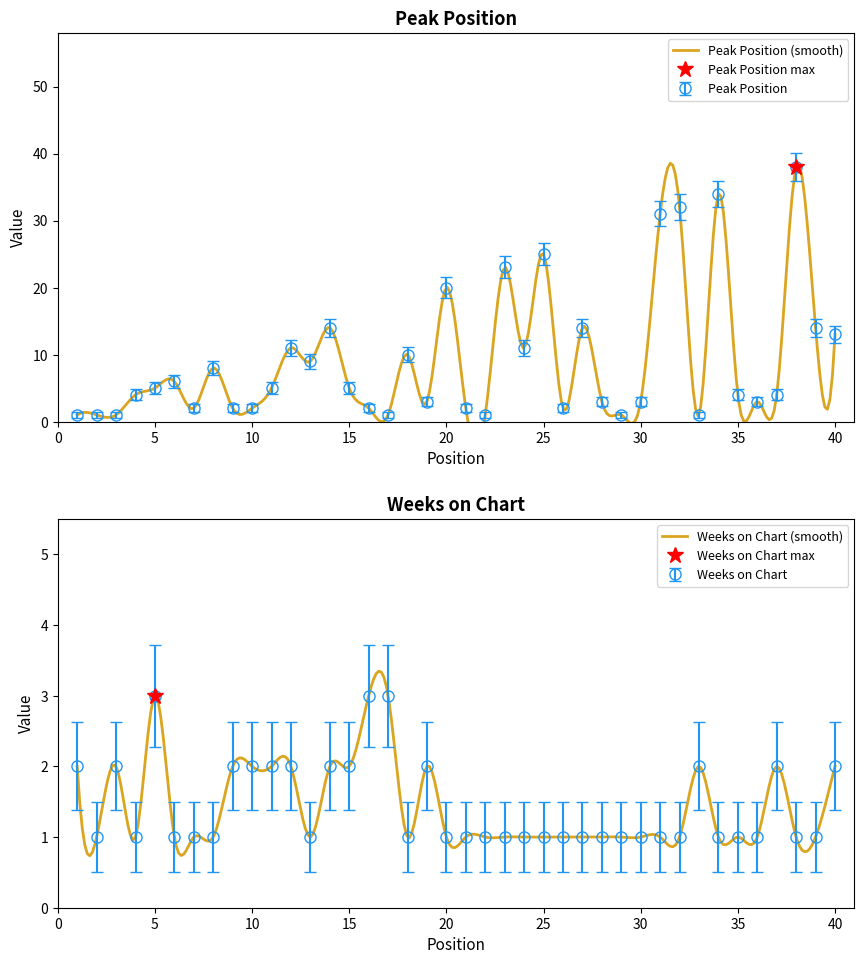

Is it true that Weeks on Chart equals 1 at 8?

True